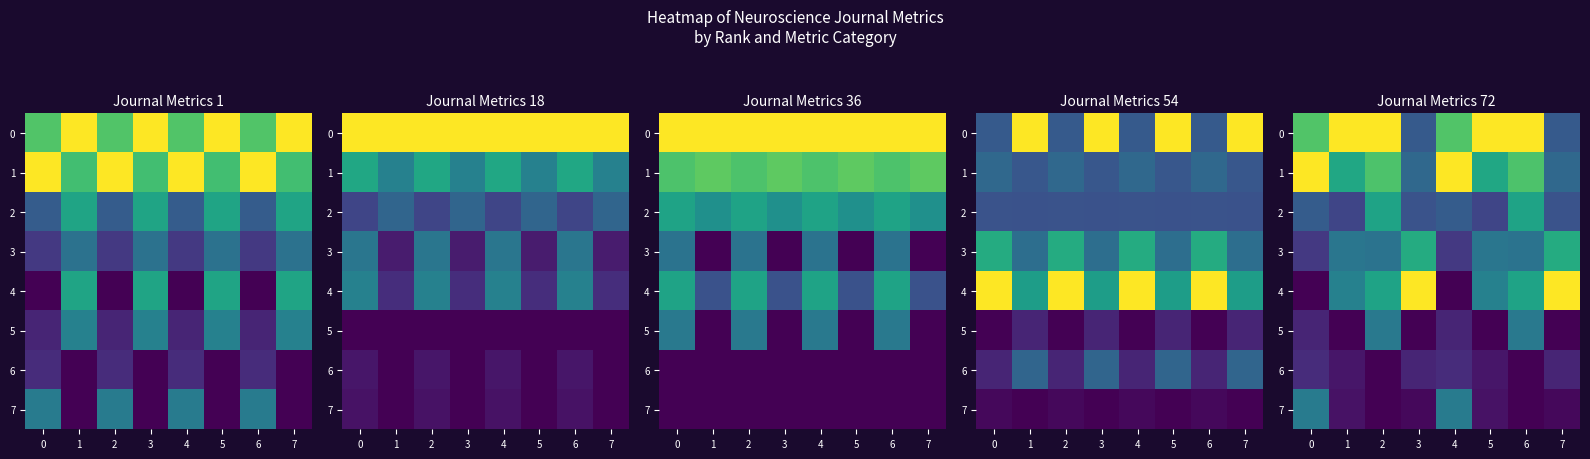

Rank the categories by 2 value from lowest to highest.

1, 5, 3, 7, 0, 4, 2, 6